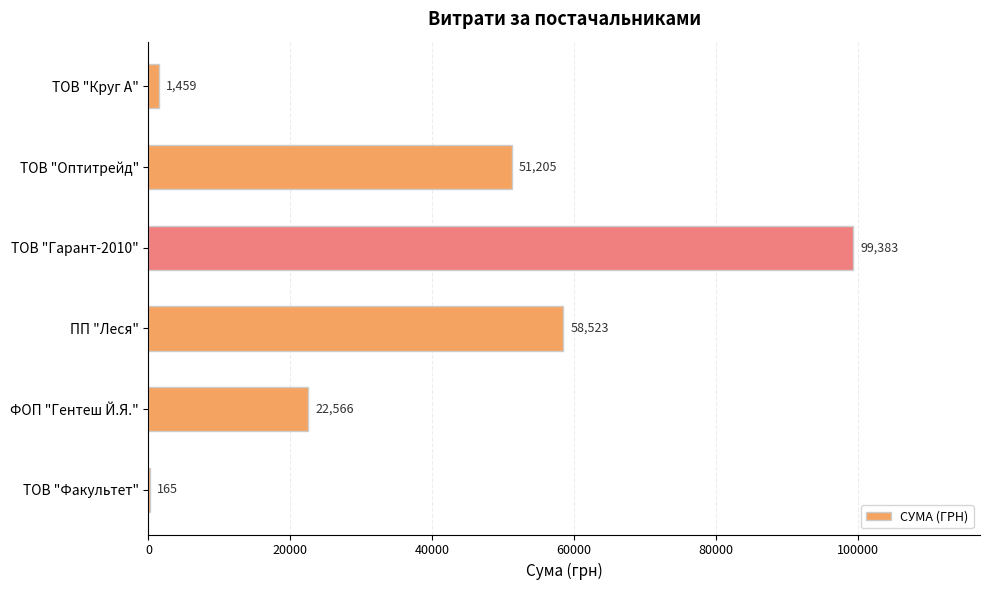

At which category does the chart reach its peak across all series?

ТОВ "Гарант-2010"